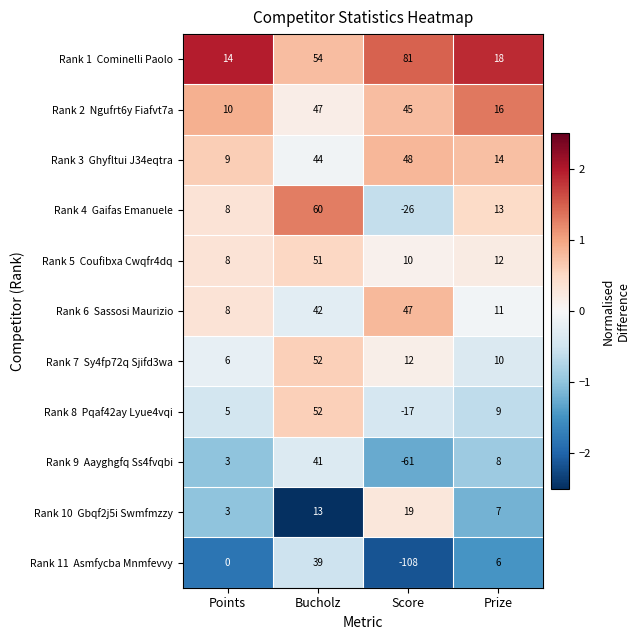

How many distinct data groups are displayed?

11